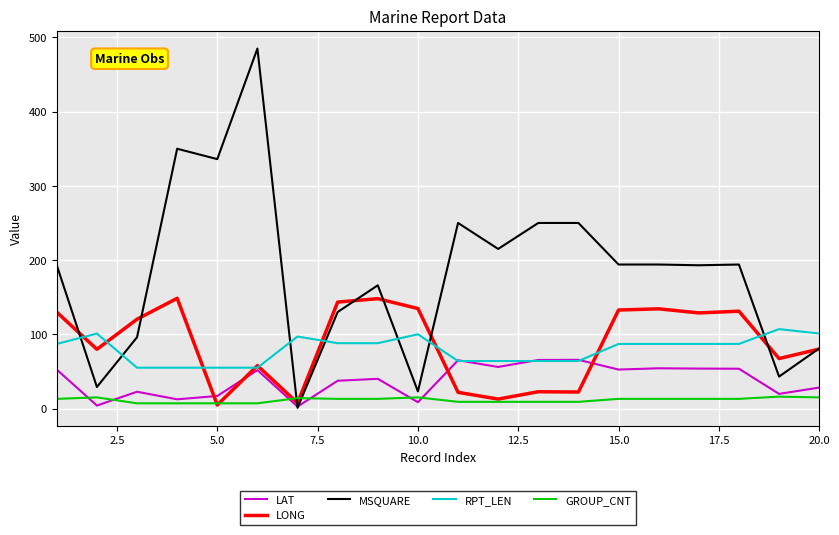

Which series has the largest range (max minus min)?

MSQUARE